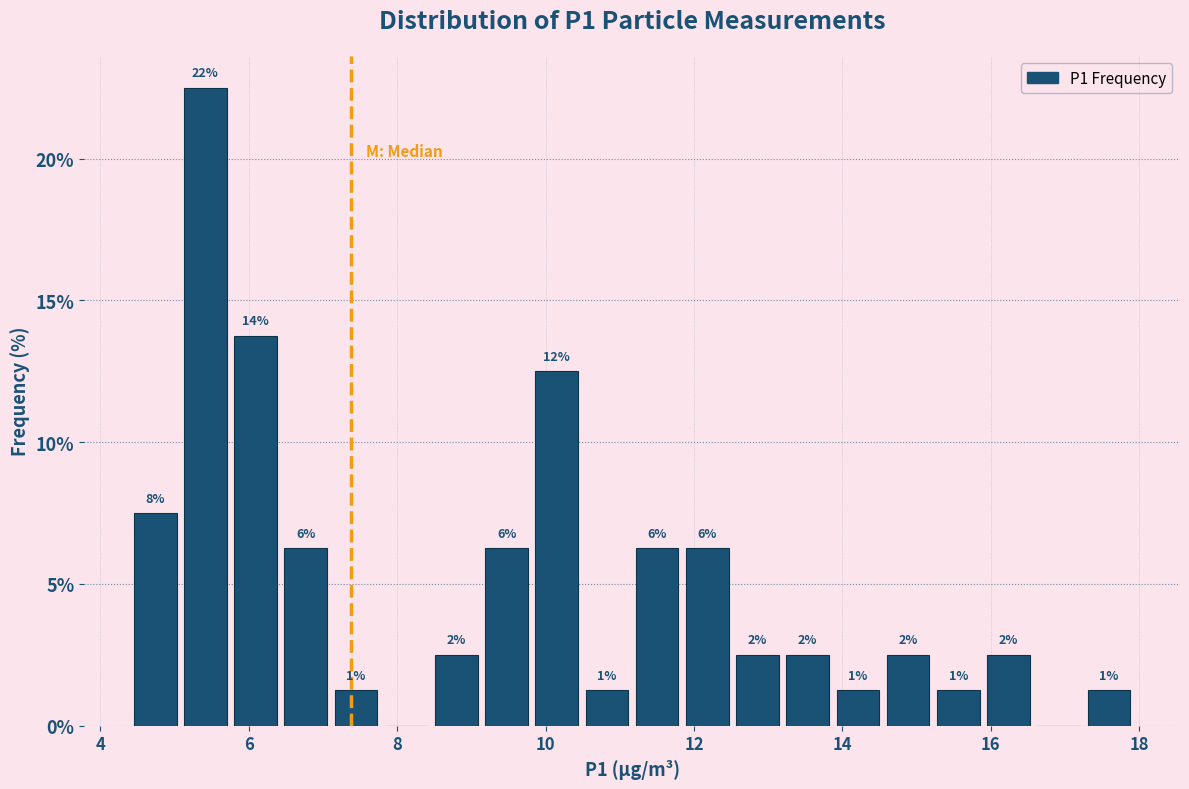

Around what value on the x-axis is the tallest bar? Give the approximate position of its centre, as read against the axis.

5.4